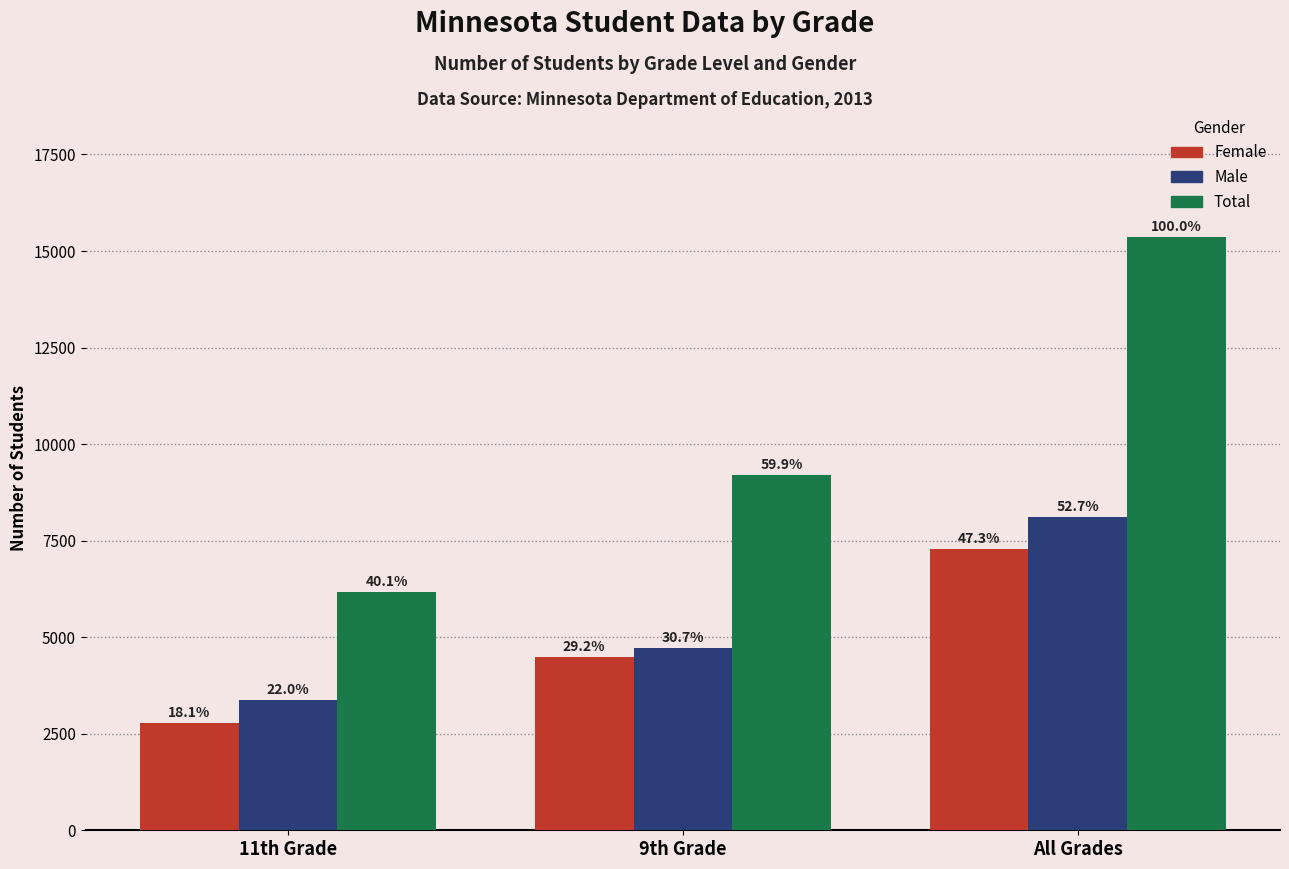

What position from the left is All Grades?

3